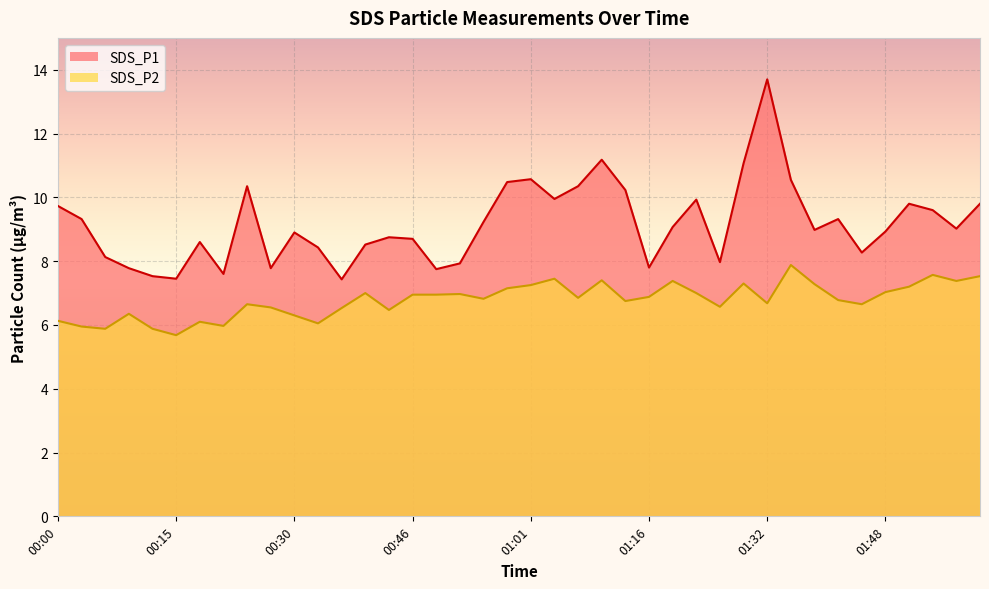

What is the maximum value shown in the chart?

13.7